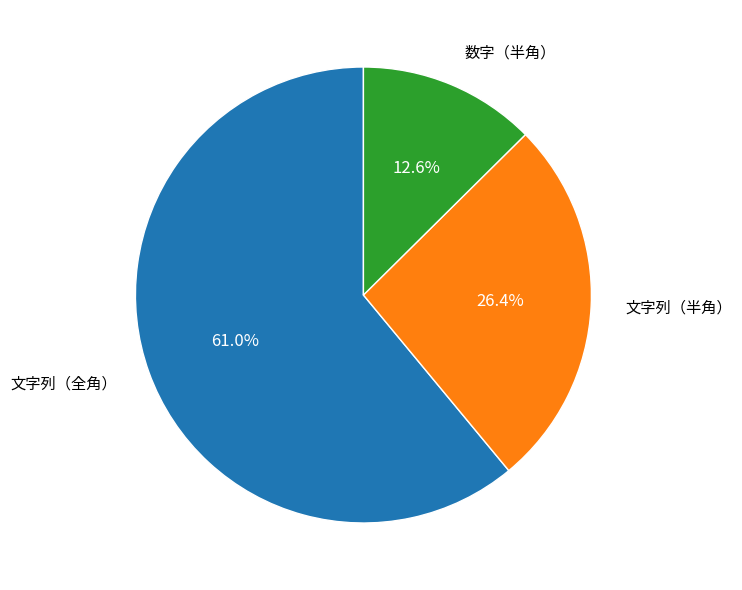

Is there a majority slice in this chart?

Yes